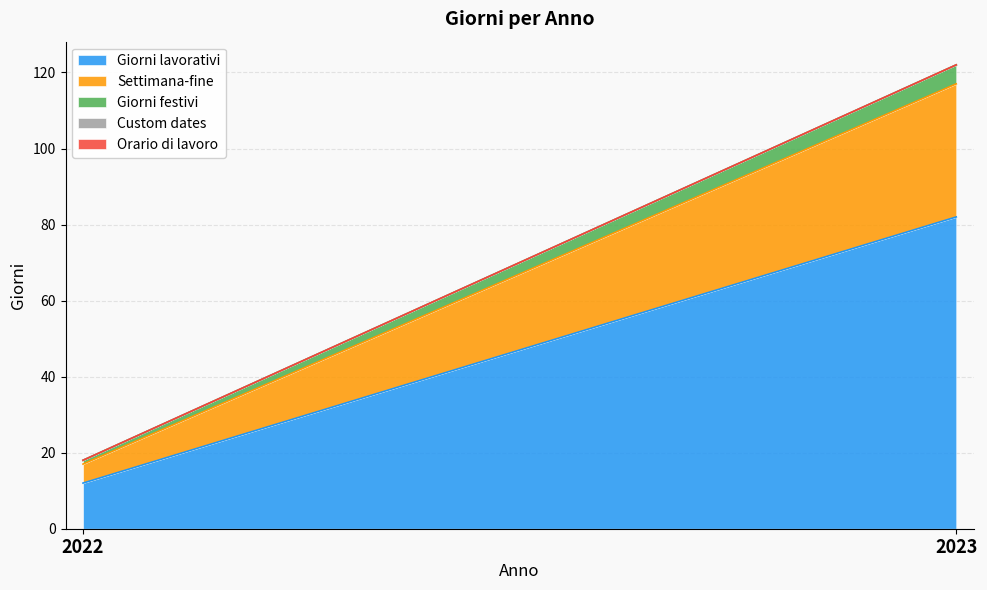

Which has a higher value, 2023 or 2022?

2023